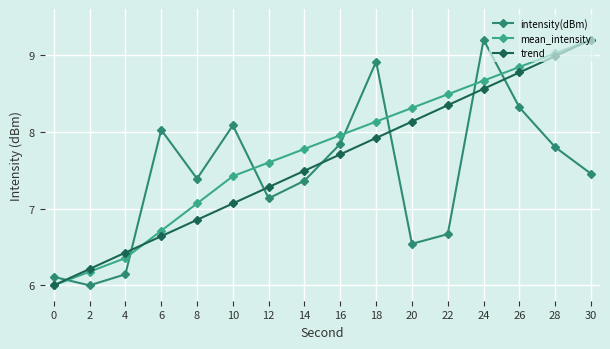

Between 4 and 6, which series saw the biggest shift?

intensity(dBm)